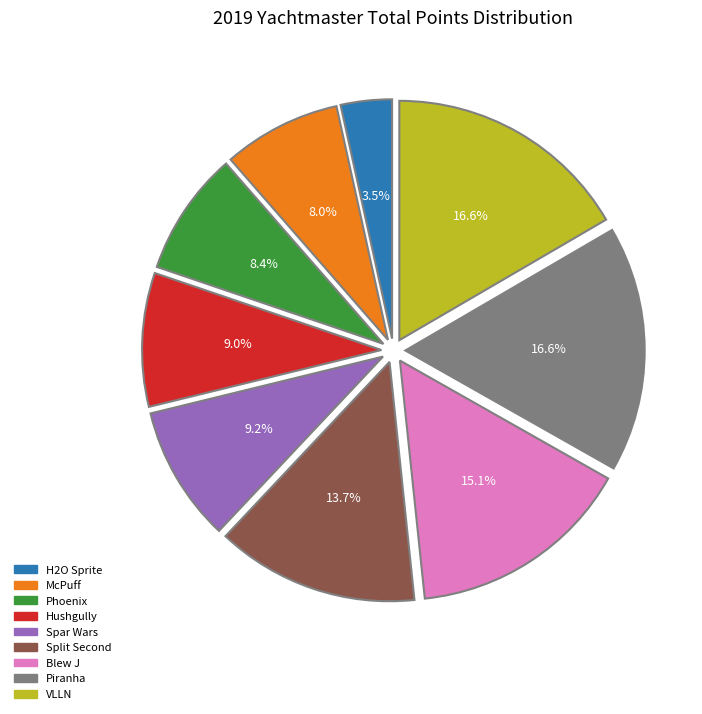

What percentage is the Blew J slice, to the nearest percent?

15%